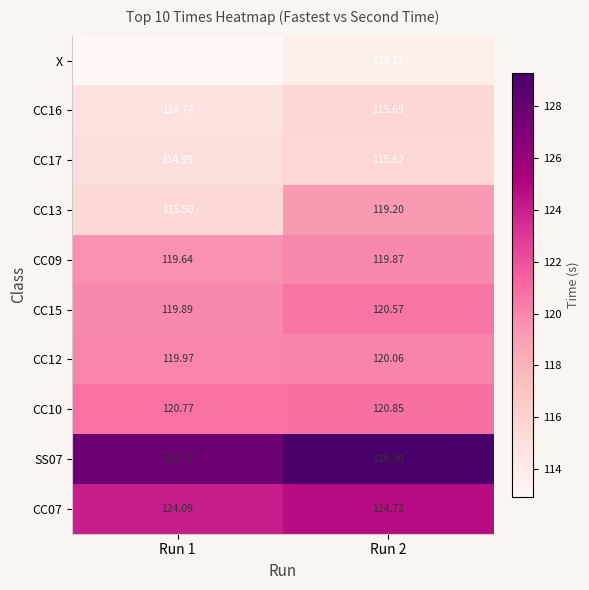

Is the value of SS07 at Run 1 greater than the value of CC16 at Run 2?

Yes